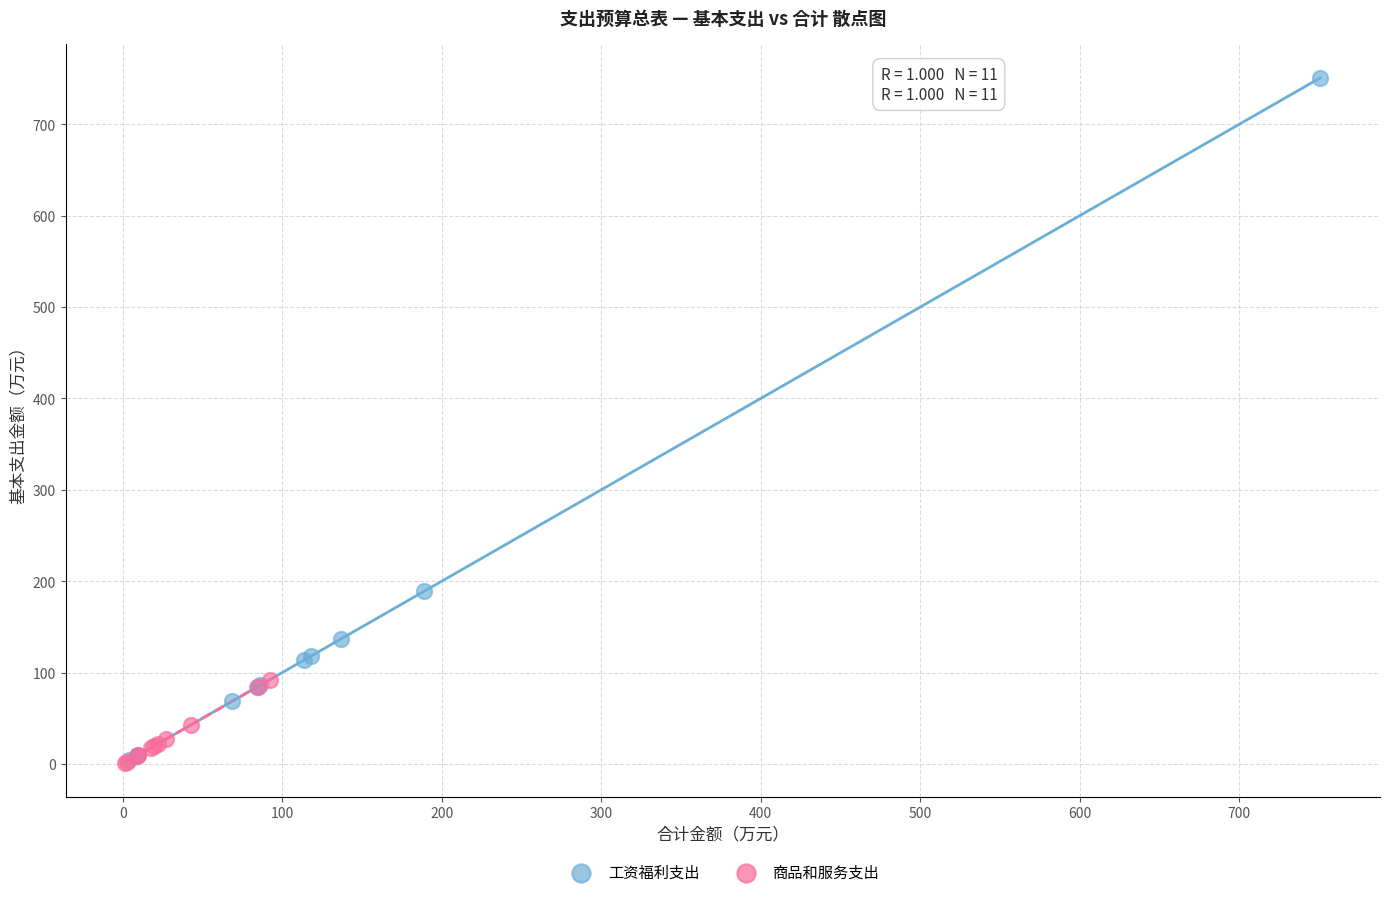

Which series contains the highest Y value?

工资福利支出